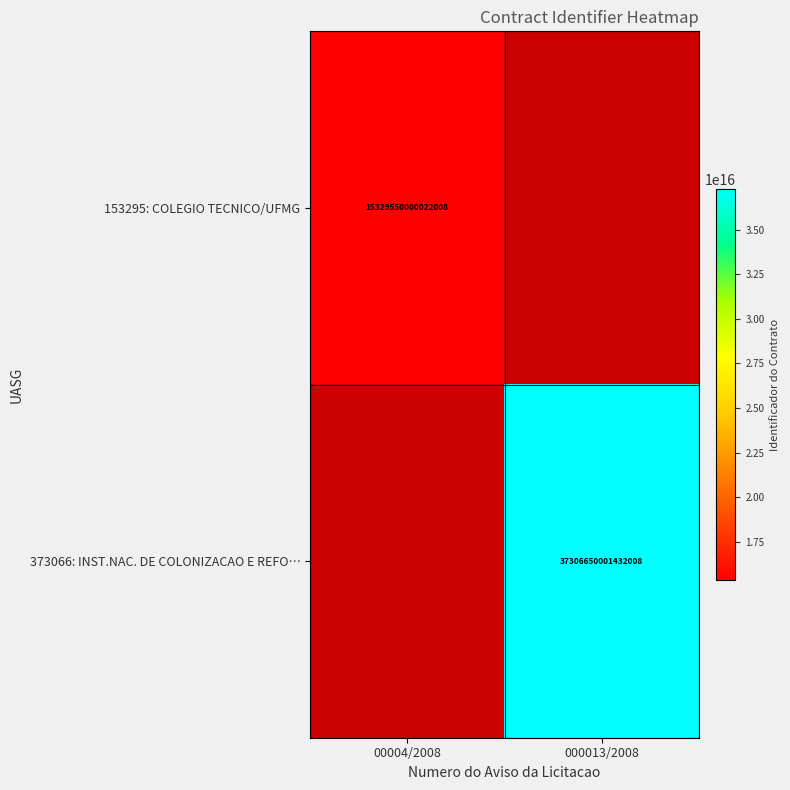

True or false: 153295: COLEGIO TECNICO/UFMG has a value of 15329550000022008 at 00004/2008.

True